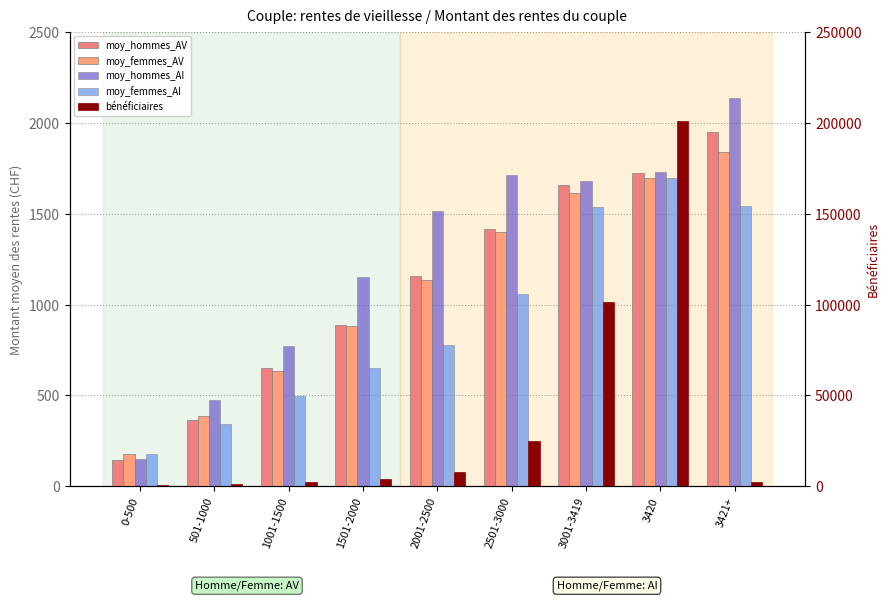

The value of moy_hommes_AI at 2501-3000 is 1710. True or false?

True